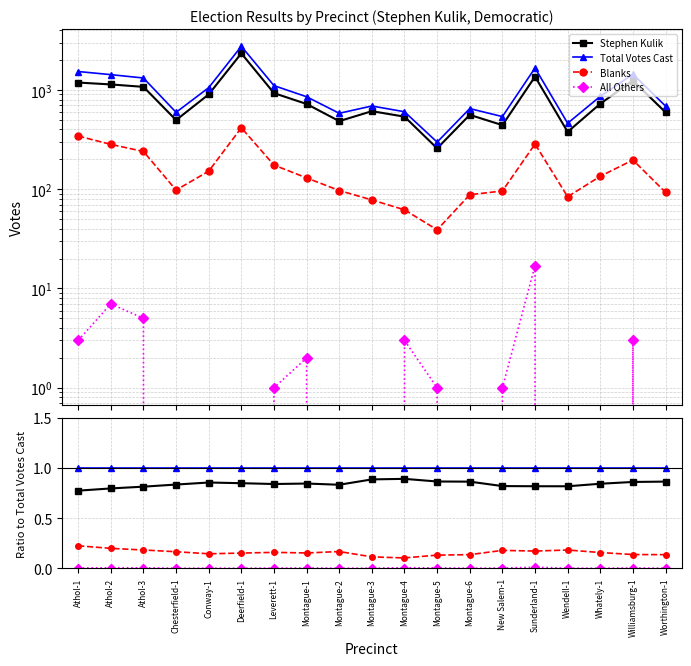

Does the chart have visible grid lines?

Yes